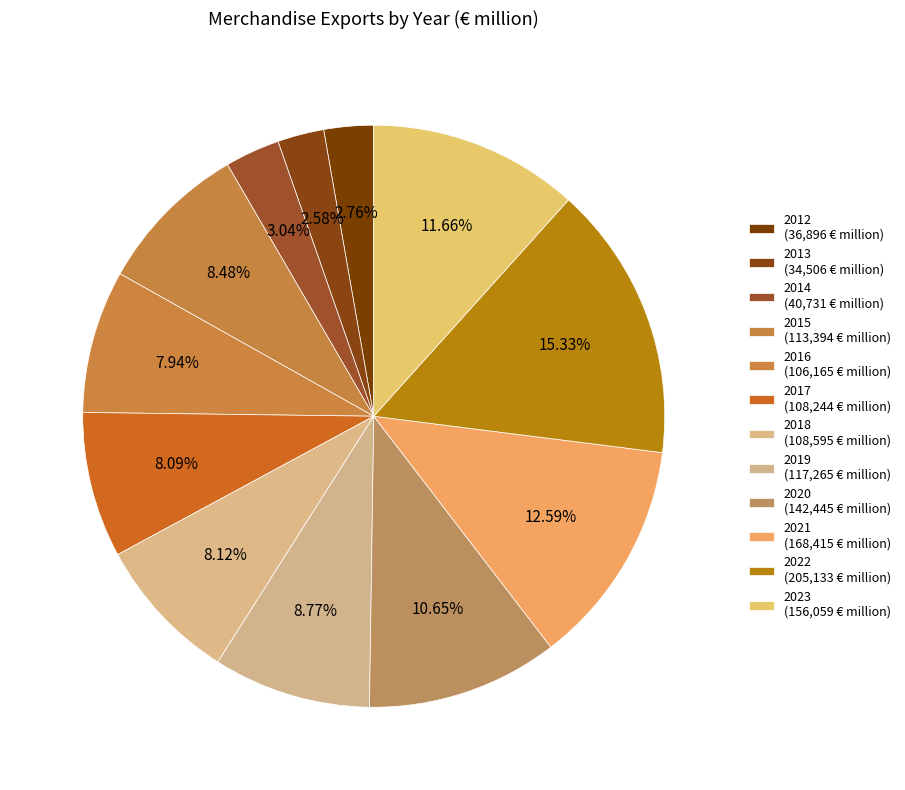

Count the number of slices in the pie.

12